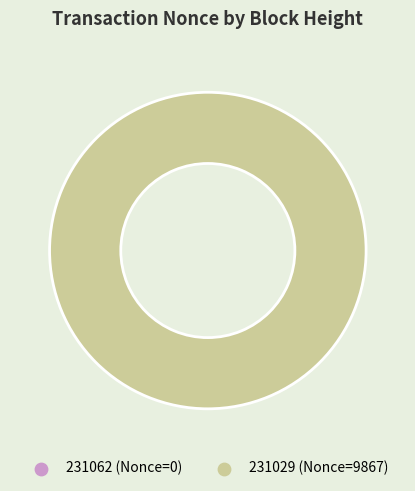

The 231062 slice represents 1% of the pie. True or false?

False